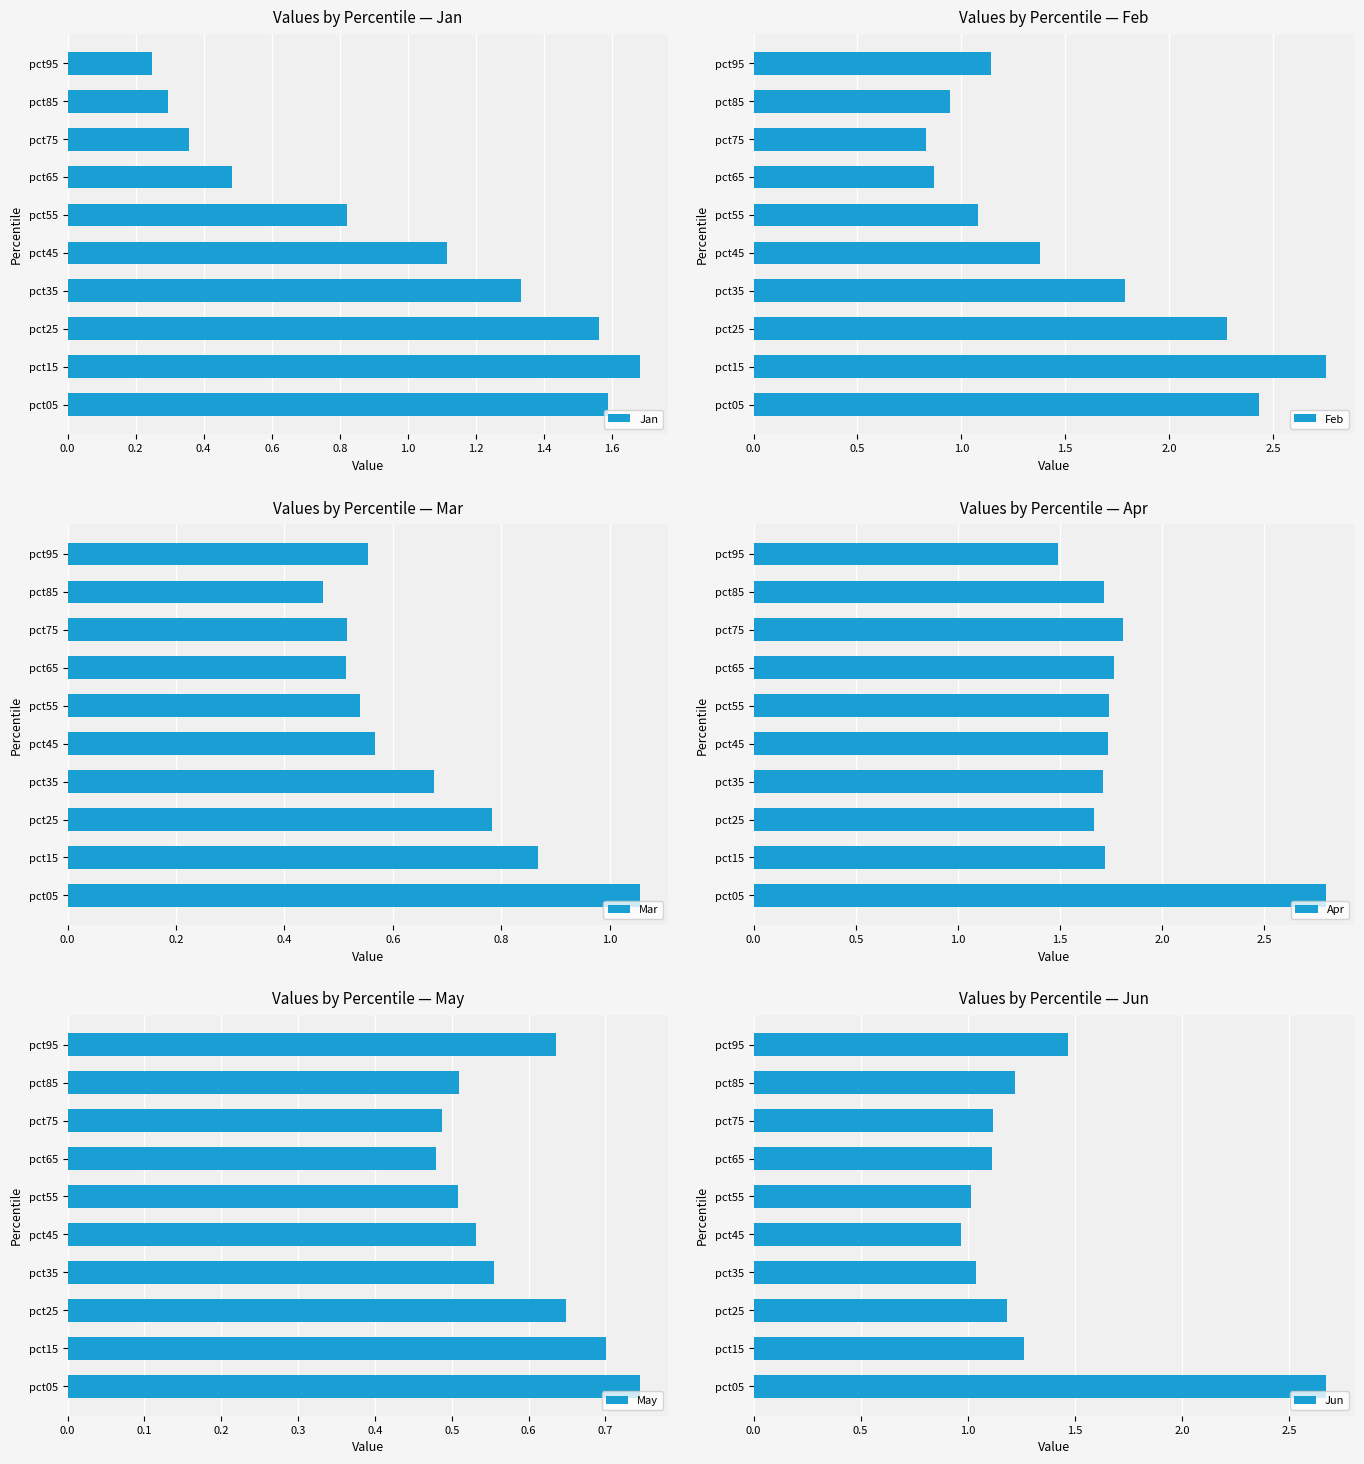

What is the difference between the Jun values at pct35 and pct85?

0.2